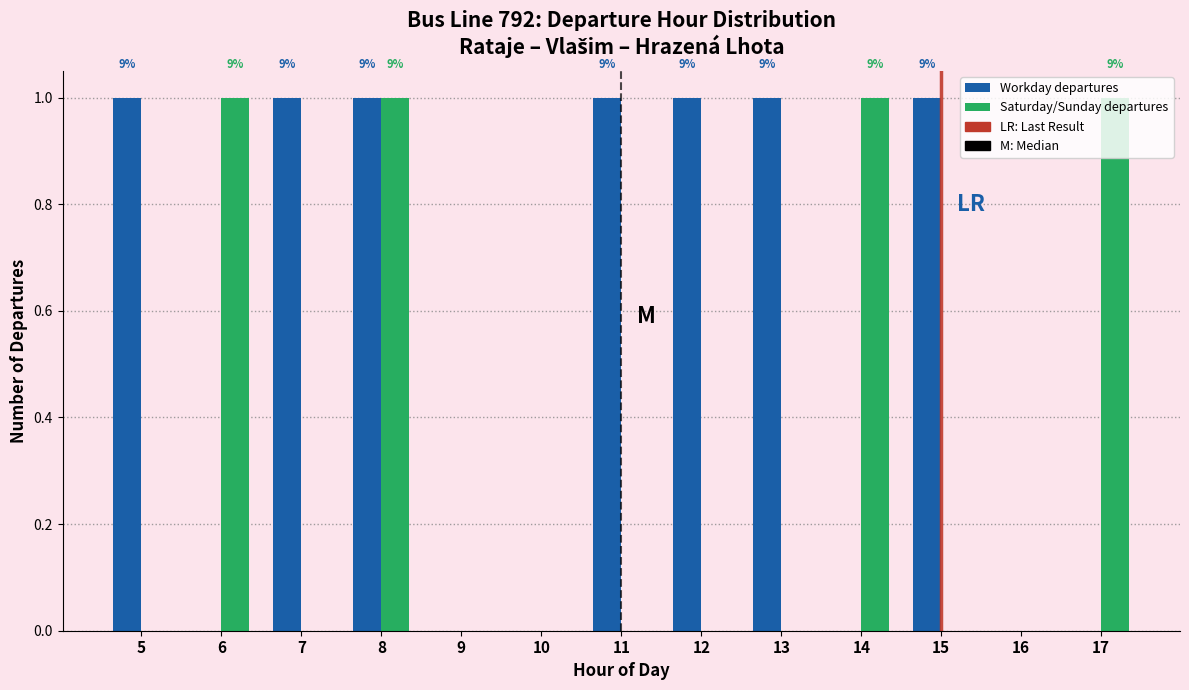

Between 6 and 9, which series saw the biggest shift?

Saturday/Sunday departures